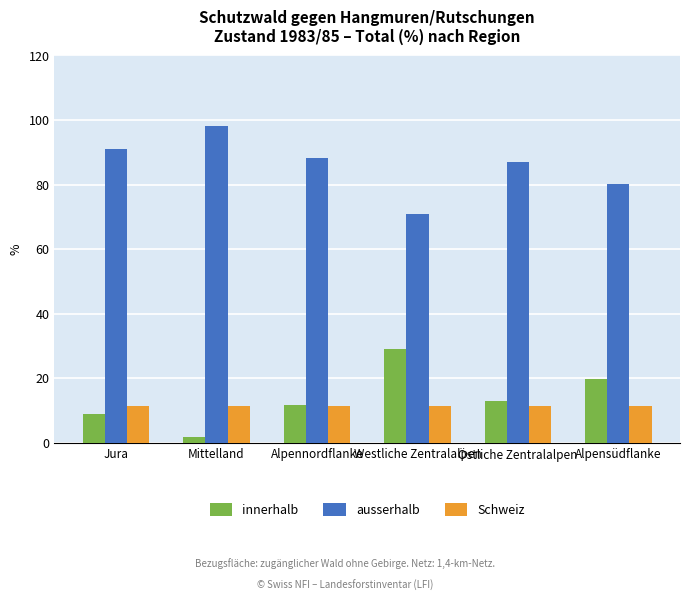

Read the innerhalb value at Mittelland.

2.0